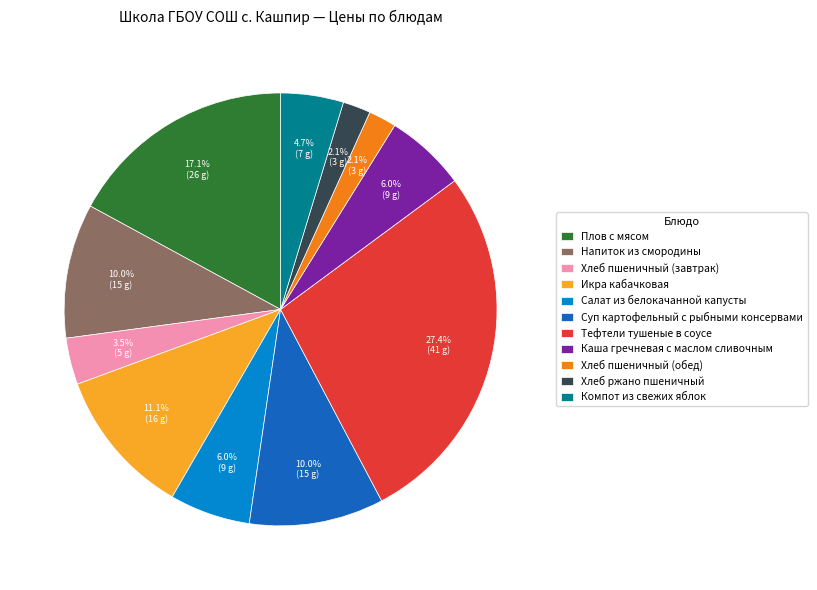

Does any single category account for the majority?

No